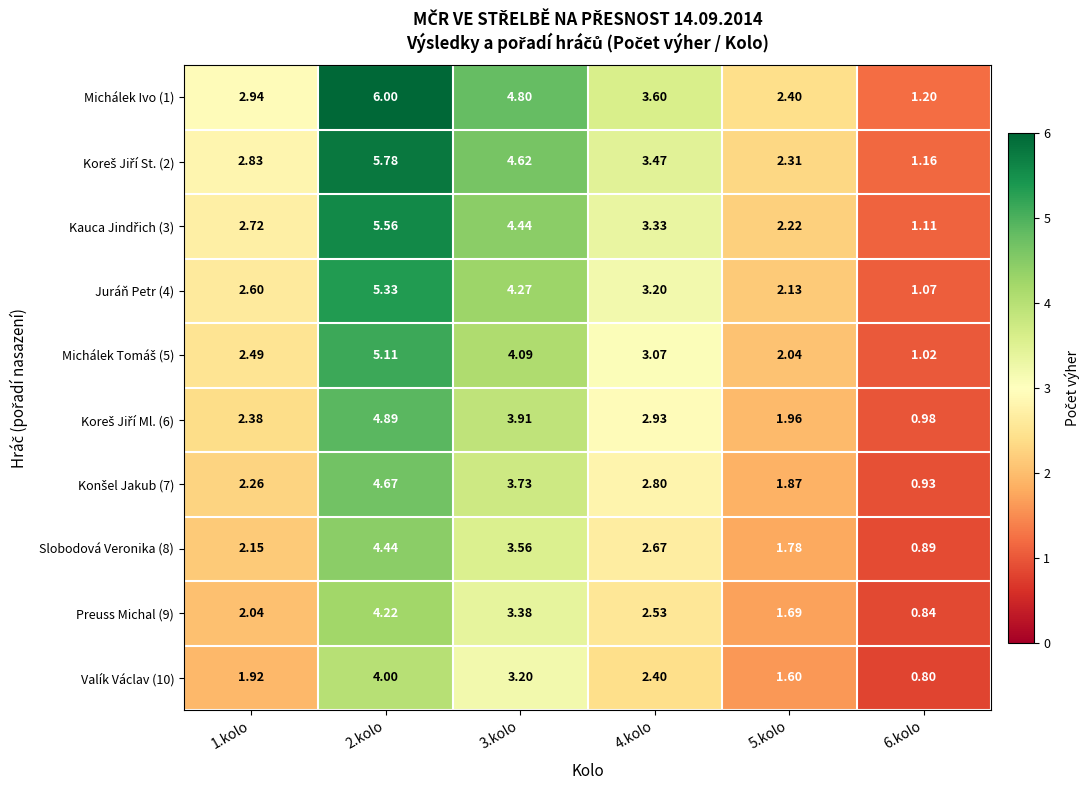

Is the value of Juráň Petr (4) at 4.kolo greater than the value of Preuss Michal (9) at 4.kolo?

Yes